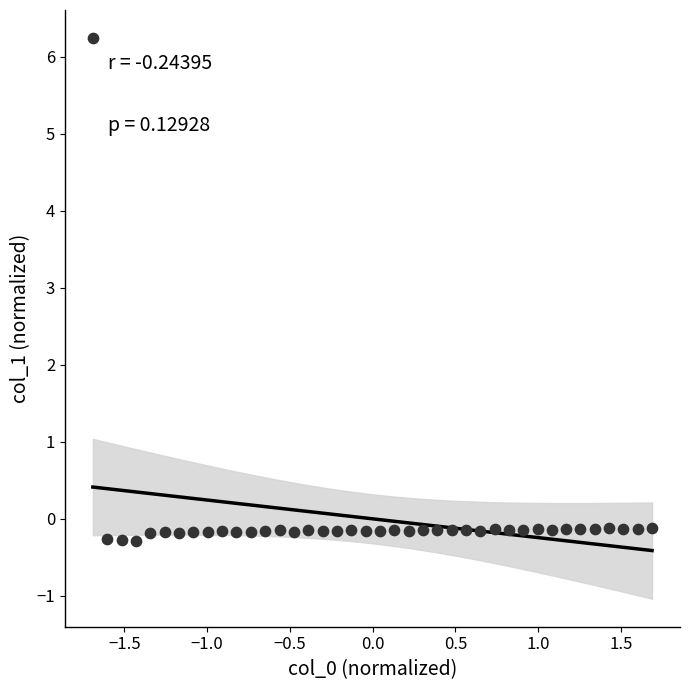

What is the range of X values (max minus min)?

3.4